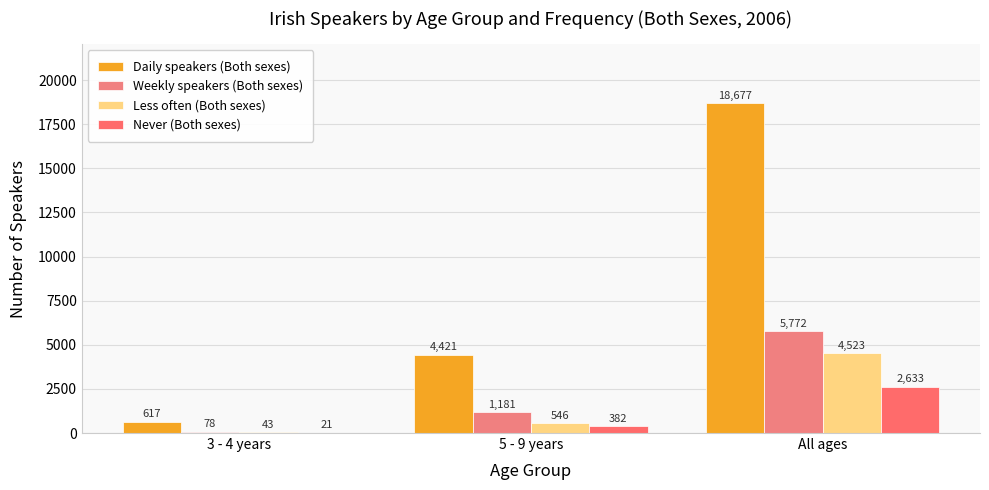

What is the label of the 1st bar from the right?

All ages